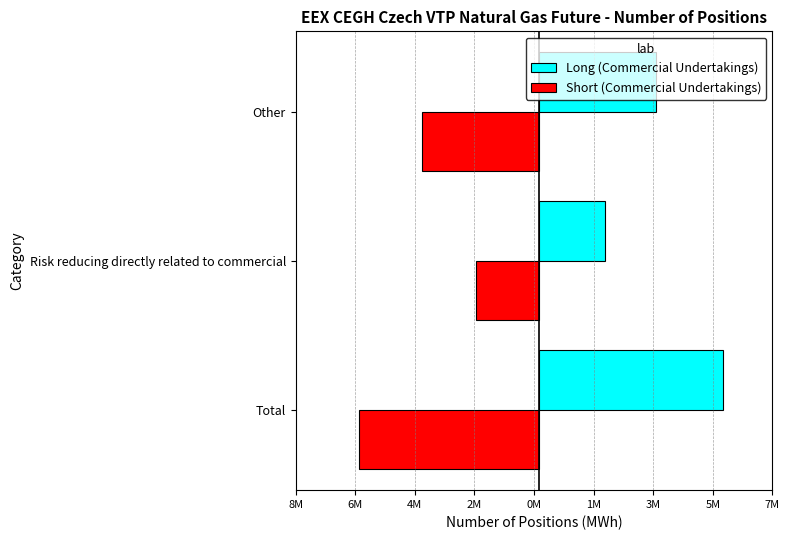

Reading left to right, list all the values displayed in this chart.

Long (Commercial Undertakings): 6166177	2223116	3943061
Short (Commercial Undertakings): -6055227	-2127771	-3927456